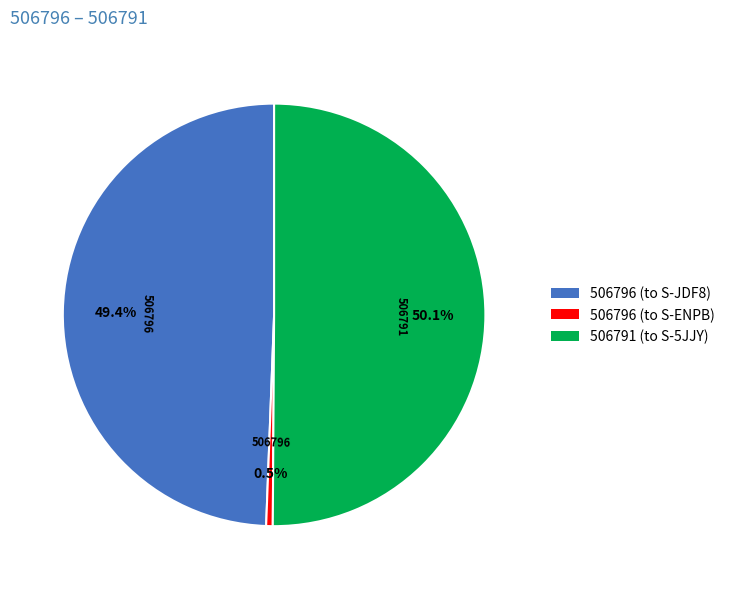

Is it true that 506791 (to S-5JJY) is 38% of the pie?

False